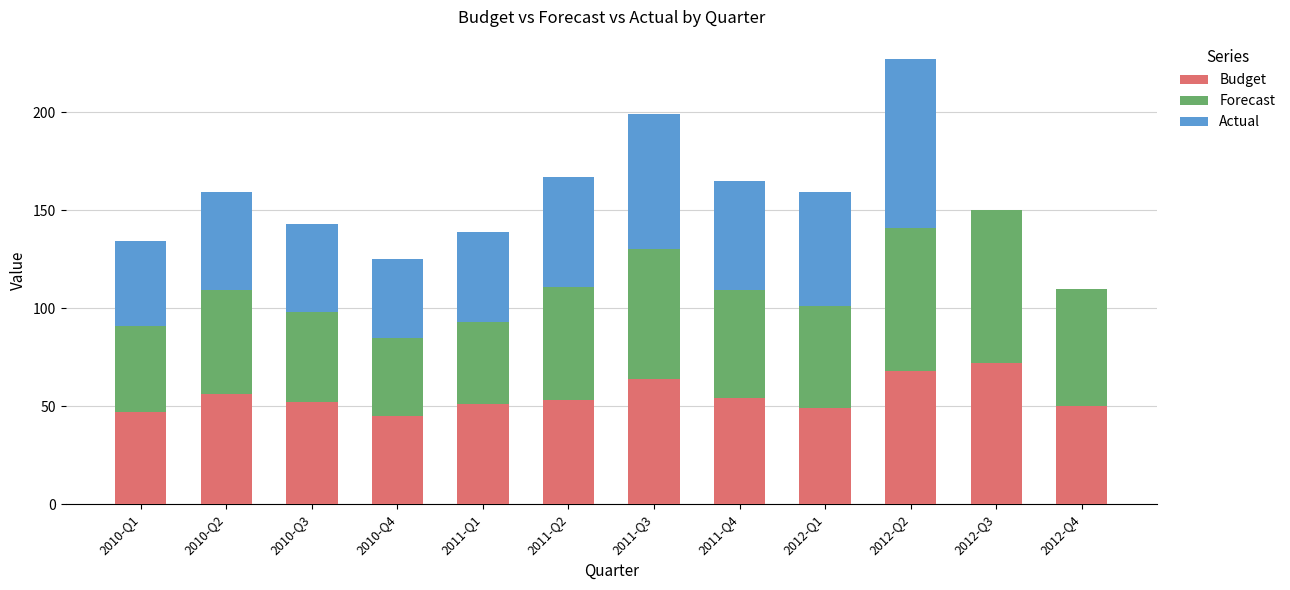

What is the difference between the Budget values at 2010-Q1 and 2011-Q2?

6